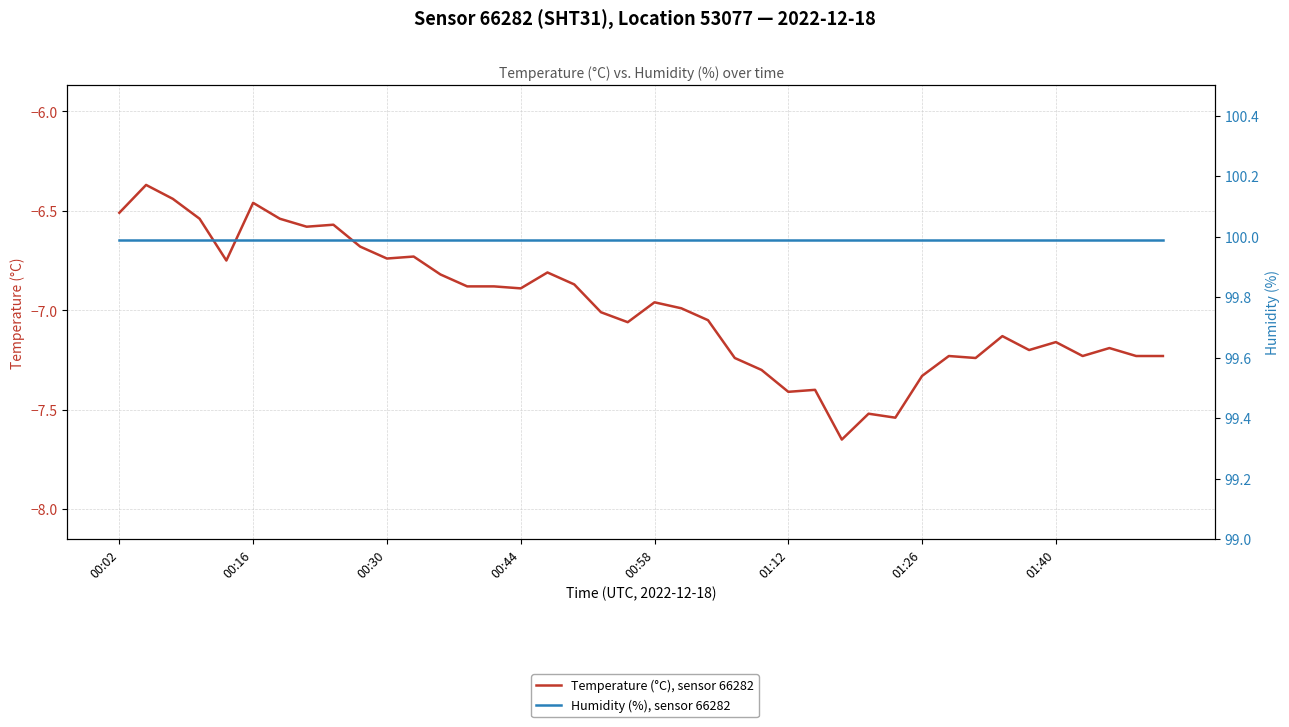

Which series has the largest total across all categories?

Humidity (%), sensor 66282